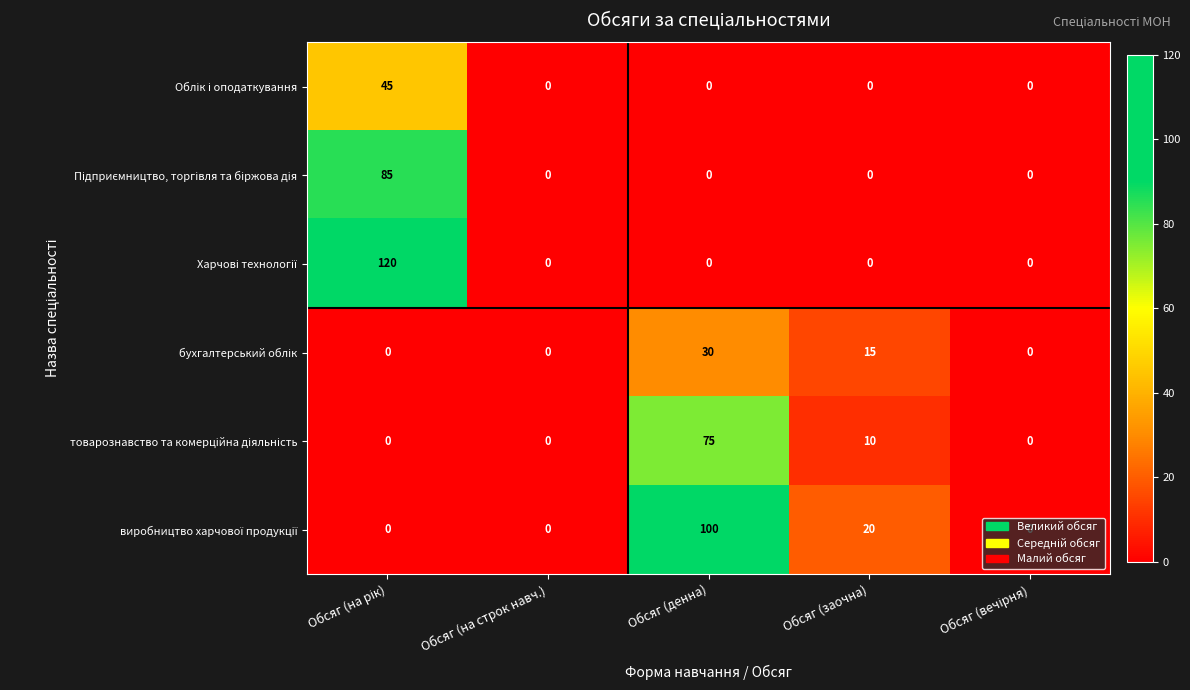

What is the total value across all series at Обсяг (заочна)?

45